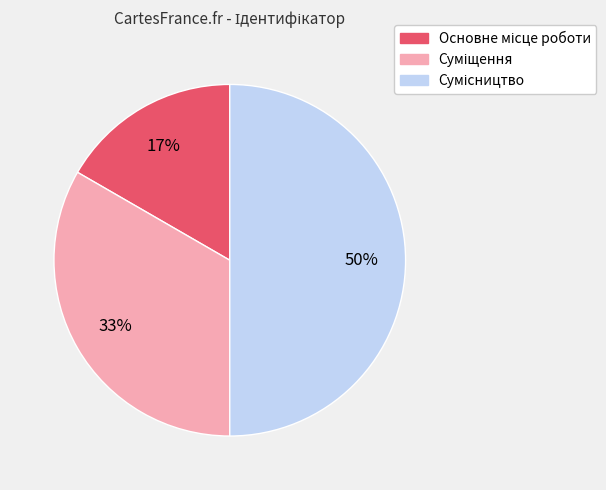

To the nearest percent, what is the average slice percentage?

33%